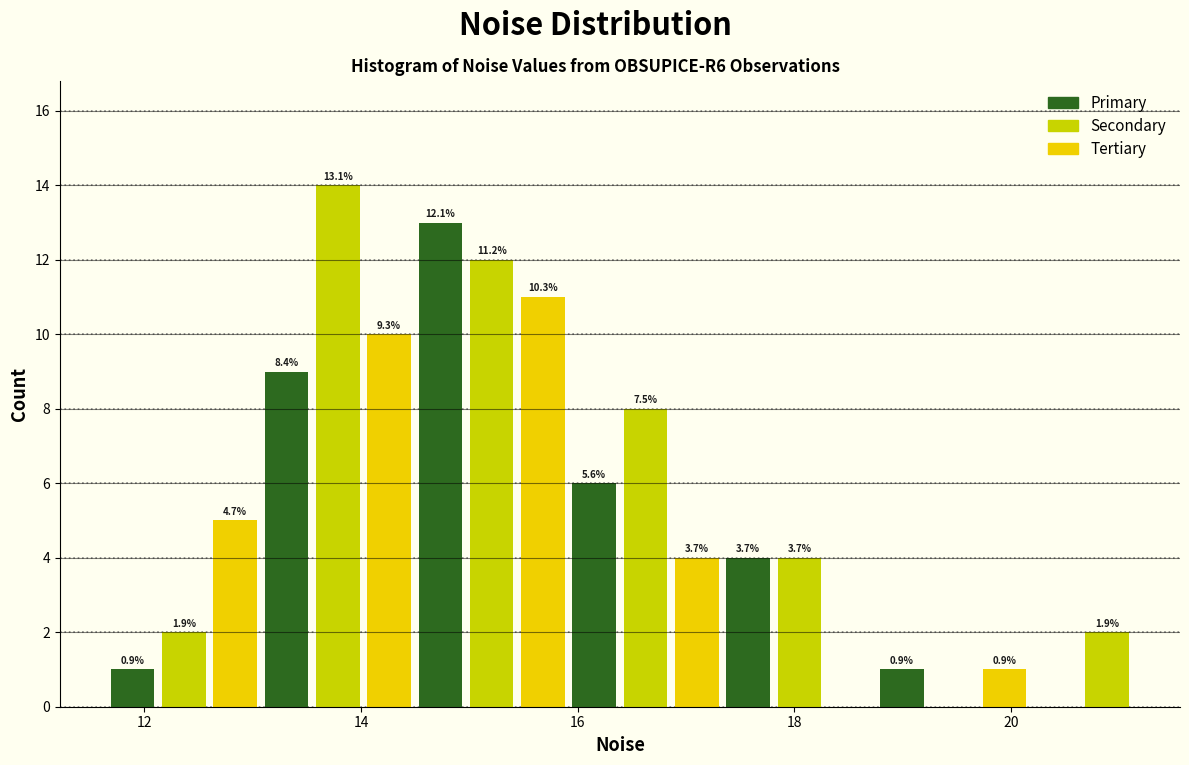

Read against the x-axis, roughly where is the centre of the tallest bar?

13.8